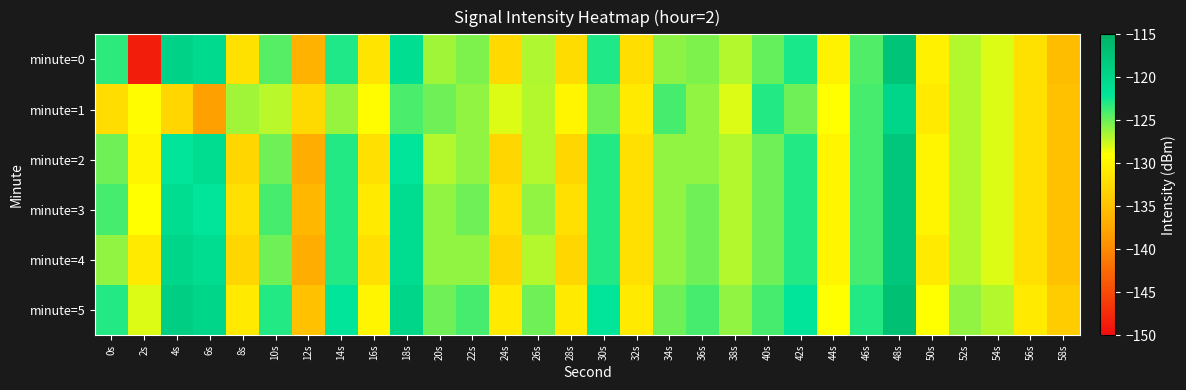

Reading left to right, what are all the values shown in this chart?

minute=0: 0s=-123.2	2s=-148.6	4s=-119.6	6s=-120.5	8s=-131.9	10s=-124.4	12s=-136.3	14s=-122.9	16s=-131.6	18s=-121.1	20s=-126.4	22s=-125.5	24s=-132.7	26s=-126.8	28s=-132.5	30s=-122.9	32s=-132.1	34s=-125.9	36s=-125.4	38s=-127.0	40s=-124.8	42s=-122.8	44s=-130.3	46s=-124.2	48s=-117.6	50s=-130.4	52s=-127.0	54s=-128.1	56s=-131.8	58s=-135.4
minute=1: 0s=-132.2	2s=-129.3	4s=-132.9	6s=-138.0	8s=-126.4	10s=-127.2	12s=-132.5	14s=-126.1	16s=-129.3	18s=-124.0	20s=-125.0	22s=-126.0	24s=-128.0	26s=-127.0	28s=-130.0	30s=-125.0	32s=-131.0	34s=-124.0	36s=-126.0	38s=-128.0	40s=-123.0	42s=-125.0	44s=-129.0	46s=-124.0	48s=-120.0	50s=-131.0	52s=-127.0	54s=-128.0	56s=-132.0	58s=-135.0
minute=2: 0s=-125.0	2s=-130.0	4s=-122.0	6s=-121.0	8s=-133.0	10s=-125.0	12s=-137.0	14s=-123.0	16s=-132.0	18s=-122.0	20s=-127.0	22s=-126.0	24s=-133.0	26s=-127.0	28s=-133.0	30s=-123.0	32s=-132.0	34s=-126.0	36s=-126.0	38s=-127.0	40s=-125.0	42s=-123.0	44s=-130.0	46s=-124.0	48s=-118.0	50s=-130.0	52s=-127.0	54s=-128.0	56s=-132.0	58s=-135.0
minute=3: 0s=-124.0	2s=-129.0	4s=-121.0	6s=-122.0	8s=-132.0	10s=-124.0	12s=-136.0	14s=-123.0	16s=-131.0	18s=-121.0	20s=-126.0	22s=-125.0	24s=-132.0	26s=-126.0	28s=-132.0	30s=-123.0	32s=-132.0	34s=-126.0	36s=-125.0	38s=-127.0	40s=-125.0	42s=-123.0	44s=-130.0	46s=-124.0	48s=-118.0	50s=-130.0	52s=-127.0	54s=-128.0	56s=-132.0	58s=-135.0
minute=4: 0s=-126.0	2s=-131.0	4s=-120.0	6s=-121.0	8s=-133.0	10s=-125.0	12s=-137.0	14s=-123.0	16s=-132.0	18s=-121.0	20s=-126.0	22s=-126.0	24s=-133.0	26s=-127.0	28s=-133.0	30s=-123.0	32s=-132.0	34s=-126.0	36s=-125.0	38s=-127.0	40s=-125.0	42s=-123.0	44s=-130.0	46s=-124.0	48s=-118.0	50s=-131.0	52s=-127.0	54s=-128.0	56s=-132.0	58s=-135.0
minute=5: 0s=-123.0	2s=-128.0	4s=-119.0	6s=-120.0	8s=-131.0	10s=-123.0	12s=-135.0	14s=-122.0	16s=-130.0	18s=-120.0	20s=-125.0	22s=-124.0	24s=-131.0	26s=-125.0	28s=-131.0	30s=-122.0	32s=-131.0	34s=-125.0	36s=-124.0	38s=-126.0	40s=-124.0	42s=-122.0	44s=-129.0	46s=-123.0	48s=-117.0	50s=-129.0	52s=-126.0	54s=-127.0	56s=-131.0	58s=-134.0